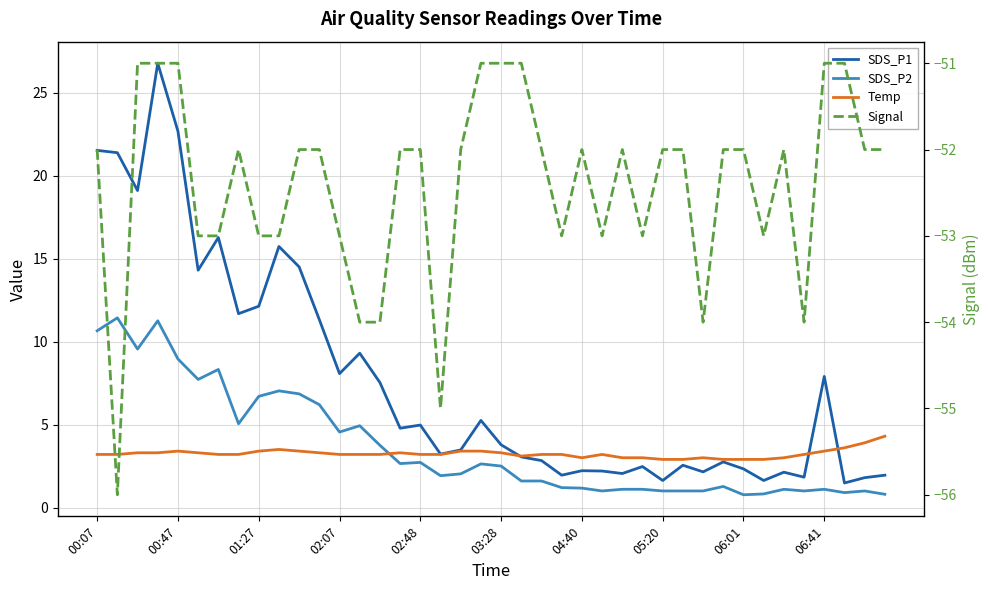

Count the Signal values in the range -53 to -52.

26